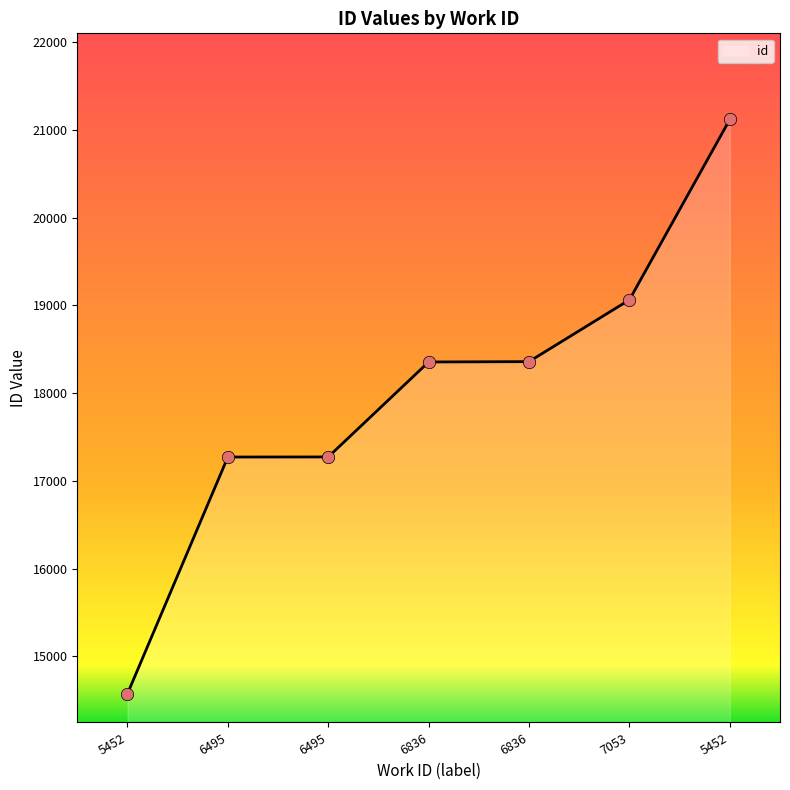

What is the ratio of the value at 7053 to the value at 5452?

0.9